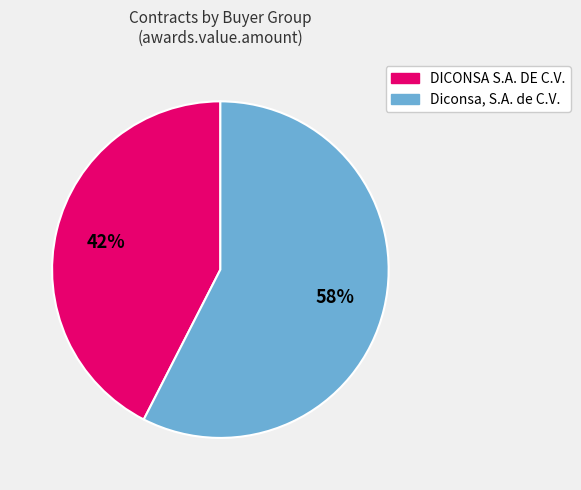

The DICONSA S.A. DE C.V. slice represents 1% of the pie. True or false?

False